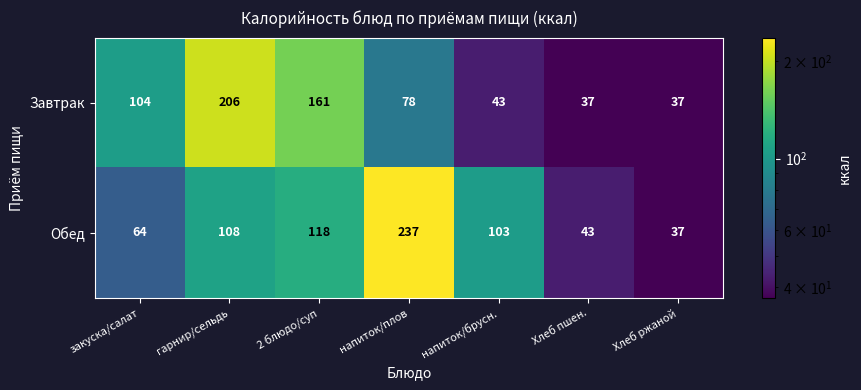

Between напиток/брусн. and Хлеб пшен., which series saw the biggest shift?

Обед